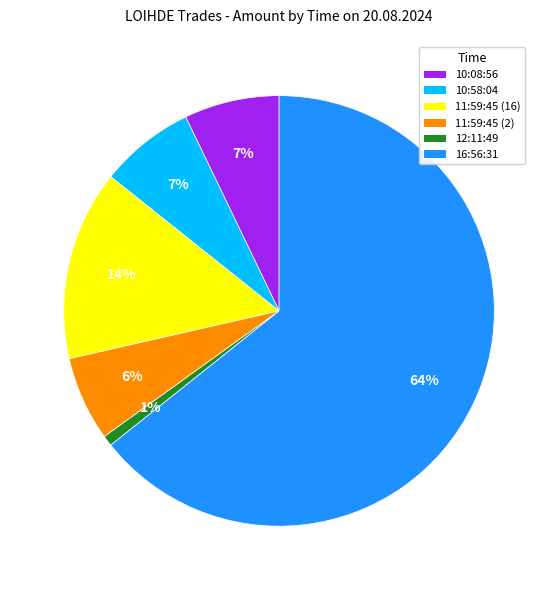

Do 10:58:04 and 16:56:31 together represent more than half of the pie?

Yes